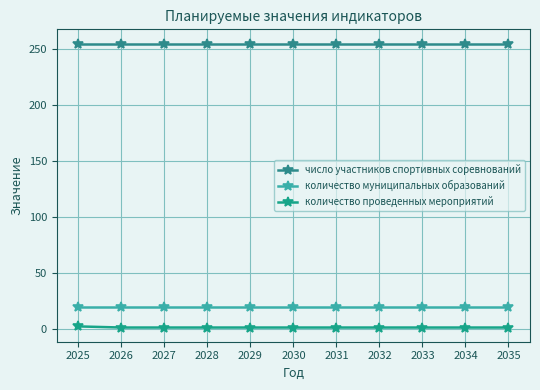

What value does the число участников спортивных соревнований series have at 2026?

255